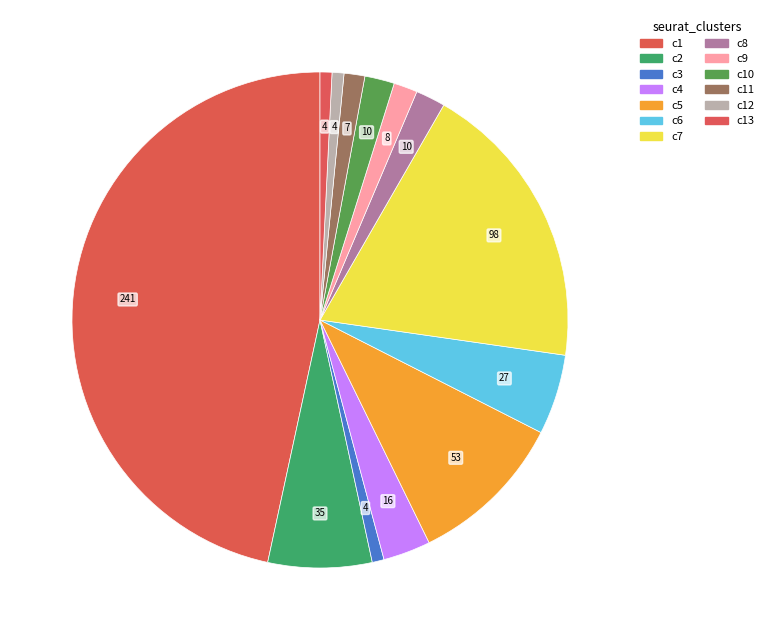

Count the number of slices in the pie.

13